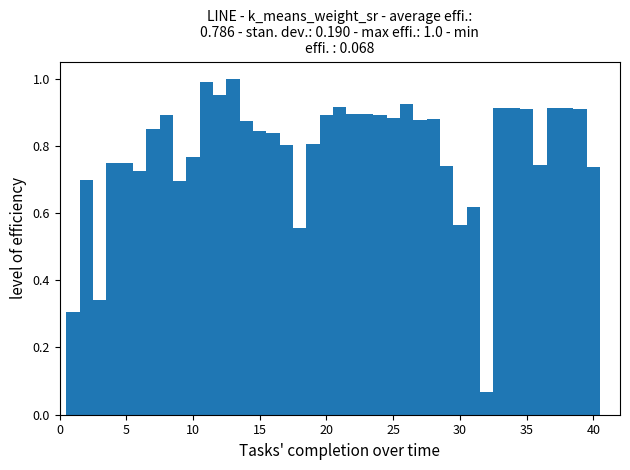

What is the sum of all values?

31.4